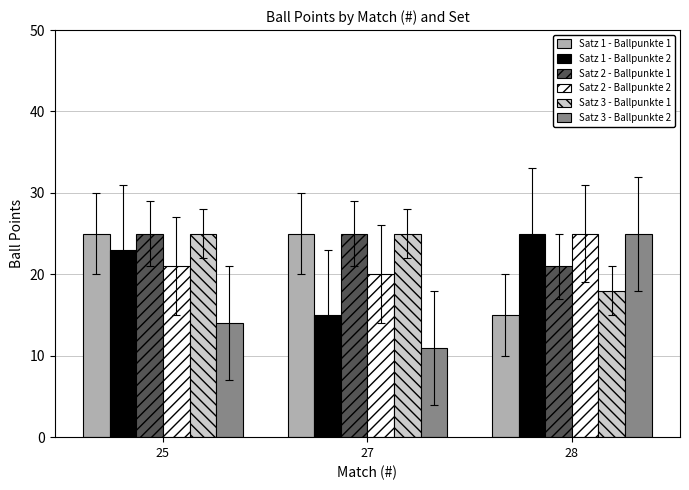

List the labels in order of Satz 1 - Ballpunkte 2 value, largest first.

28, 25, 27